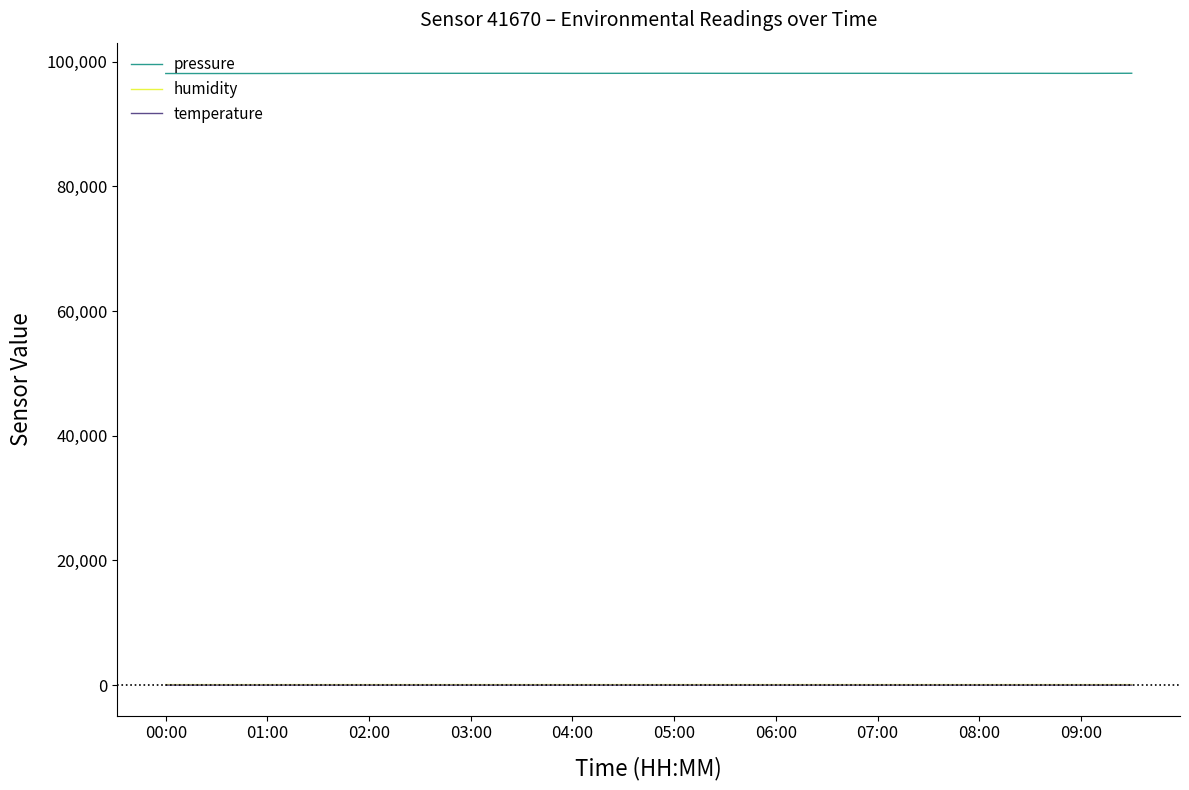

Which series has the widest spread of values?

pressure